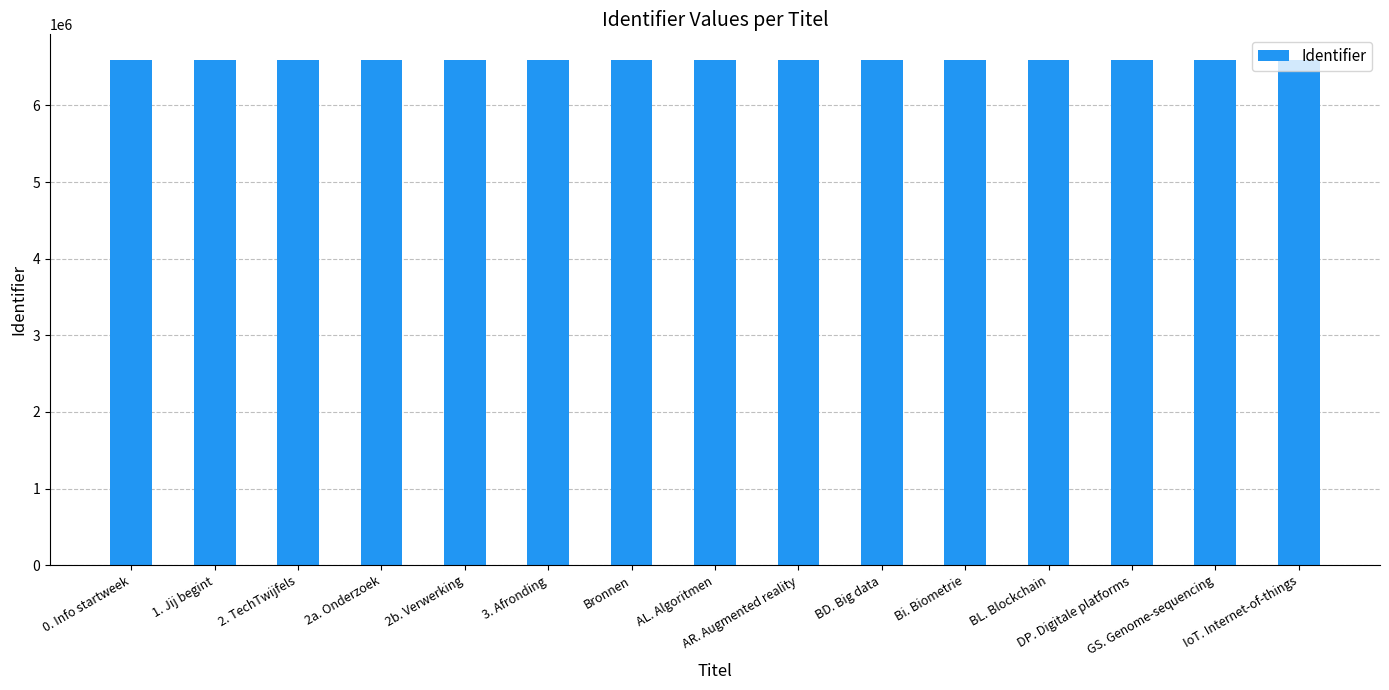

What is the value of the 15th bar from the left?

6591425